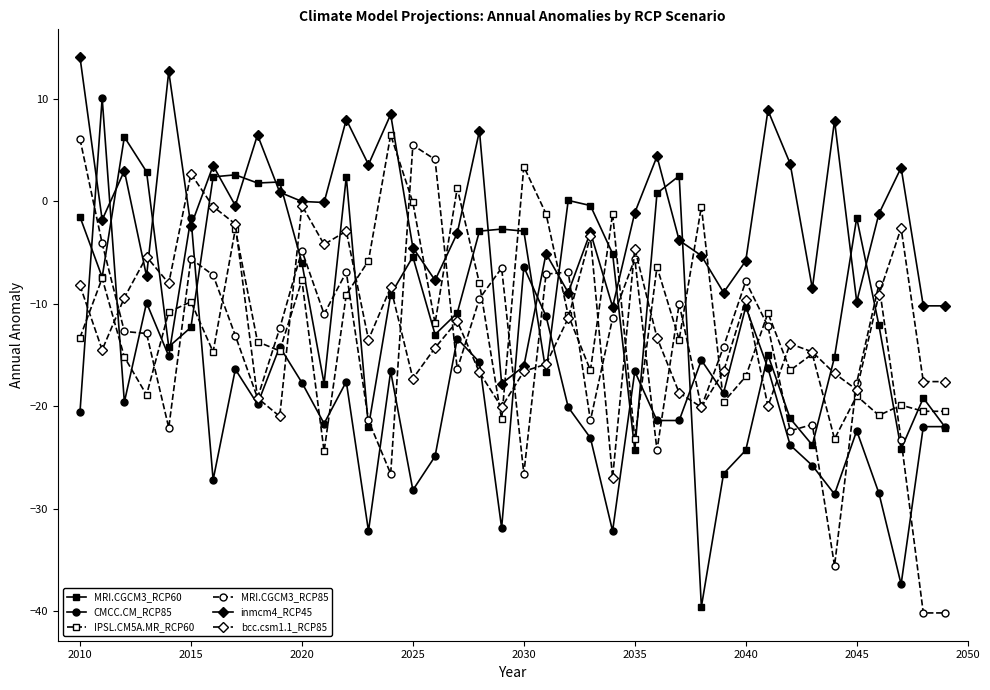

Which series has the largest total across all categories?

inmcm4_RCP45